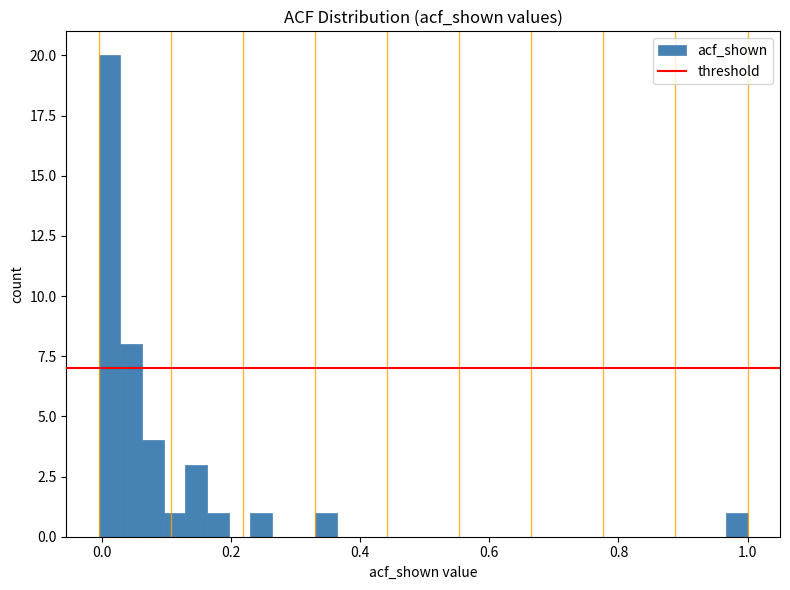

Around what value on the x-axis is the tallest bar? Give the approximate position of its centre, as read against the axis.

0.02